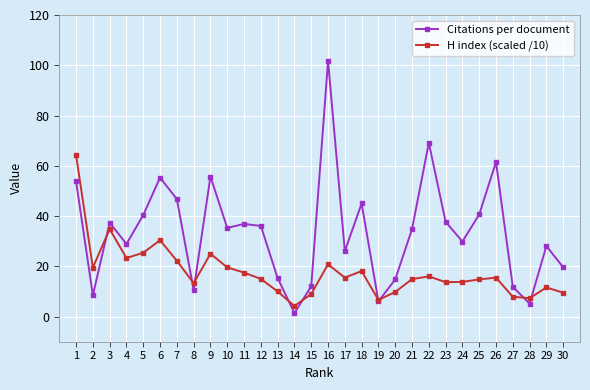

At which category does Citations per document reach its first local valley?

2